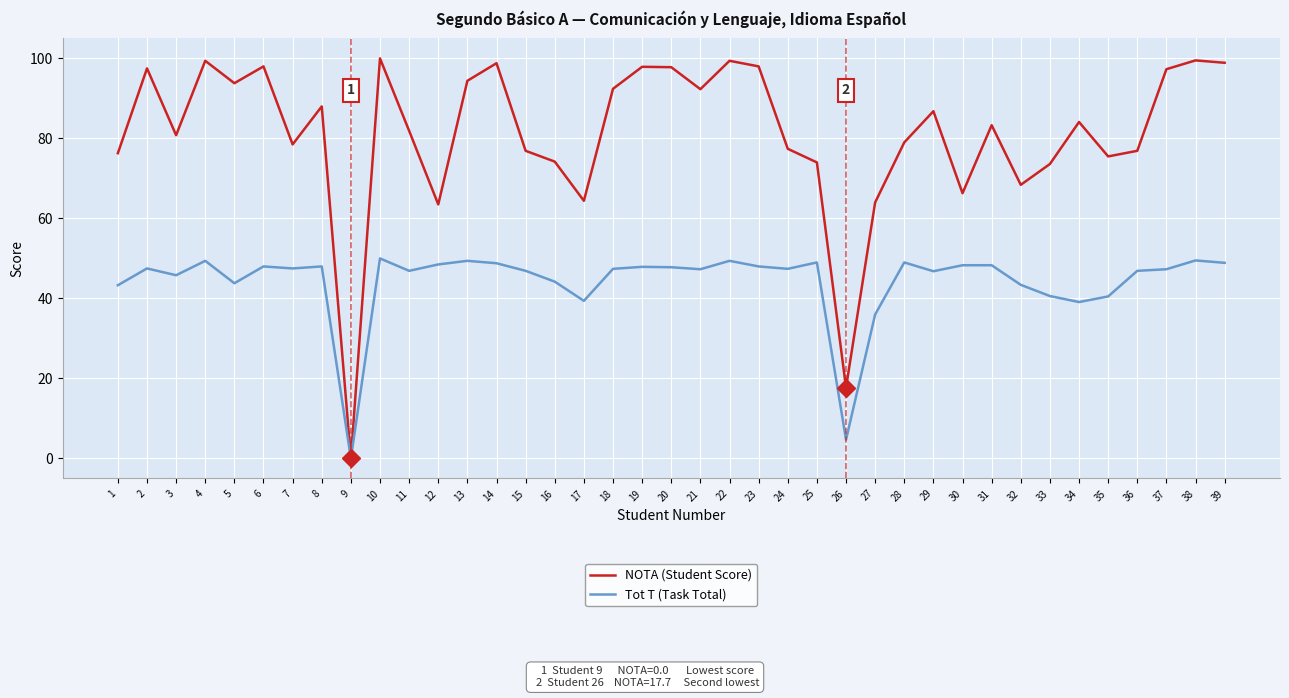

Which label corresponds to the smallest value in the chart?

9